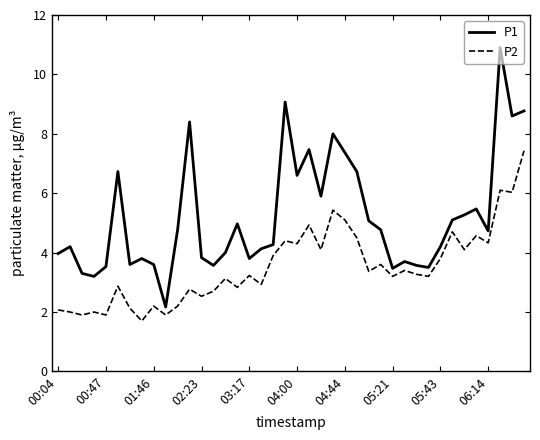

What is the minimum value shown in the chart?

1.7